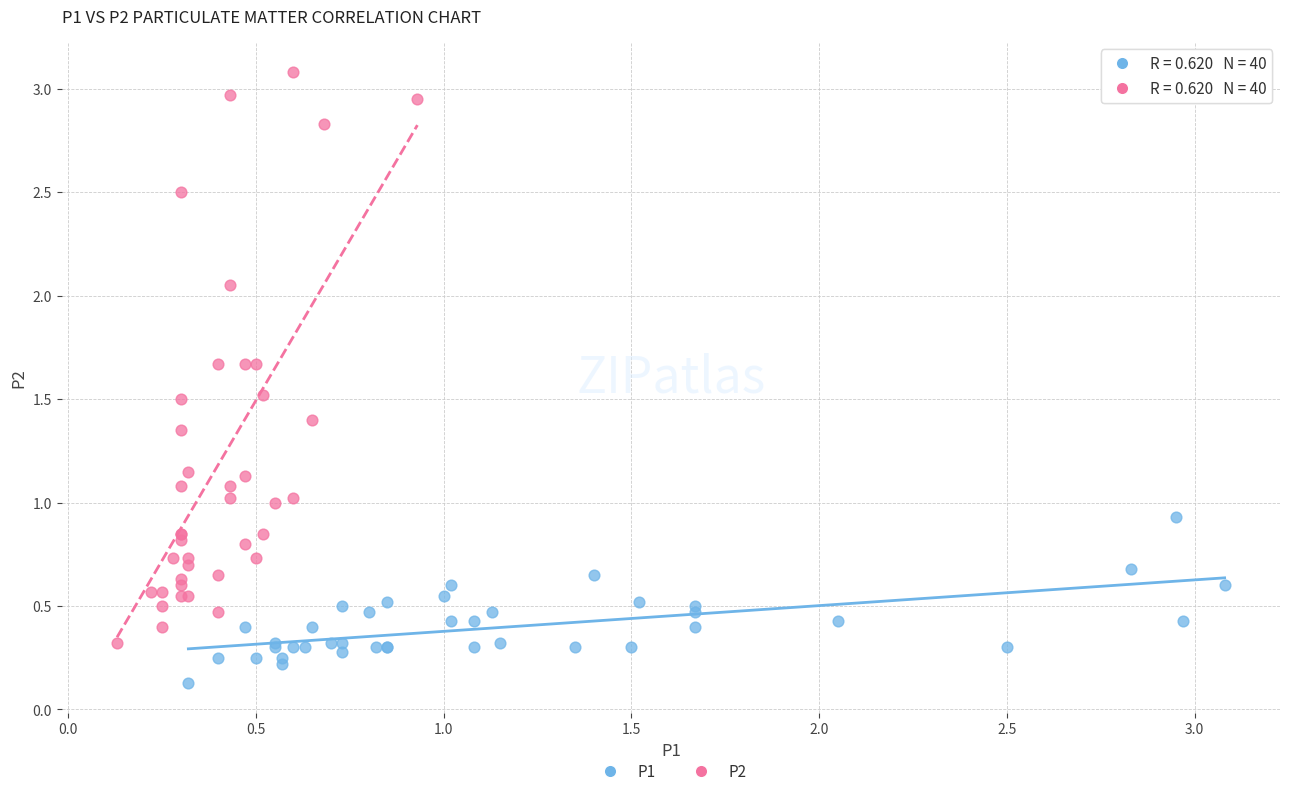

What are all the series names shown in the legend?

P1, P2